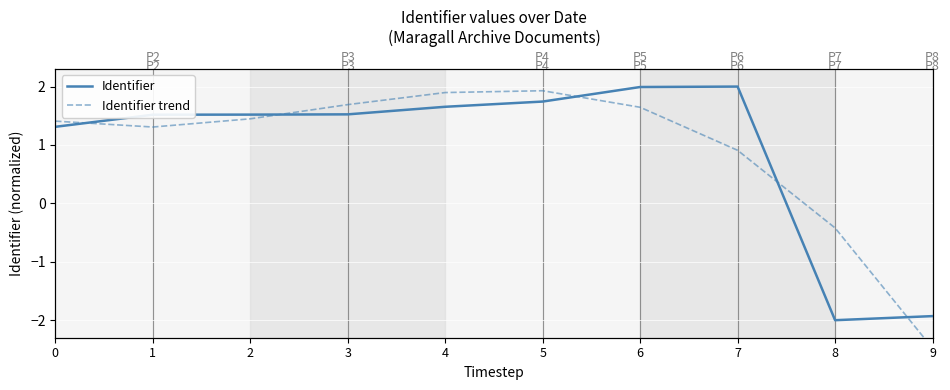

At how many categories does at least one series exceed 0?

8